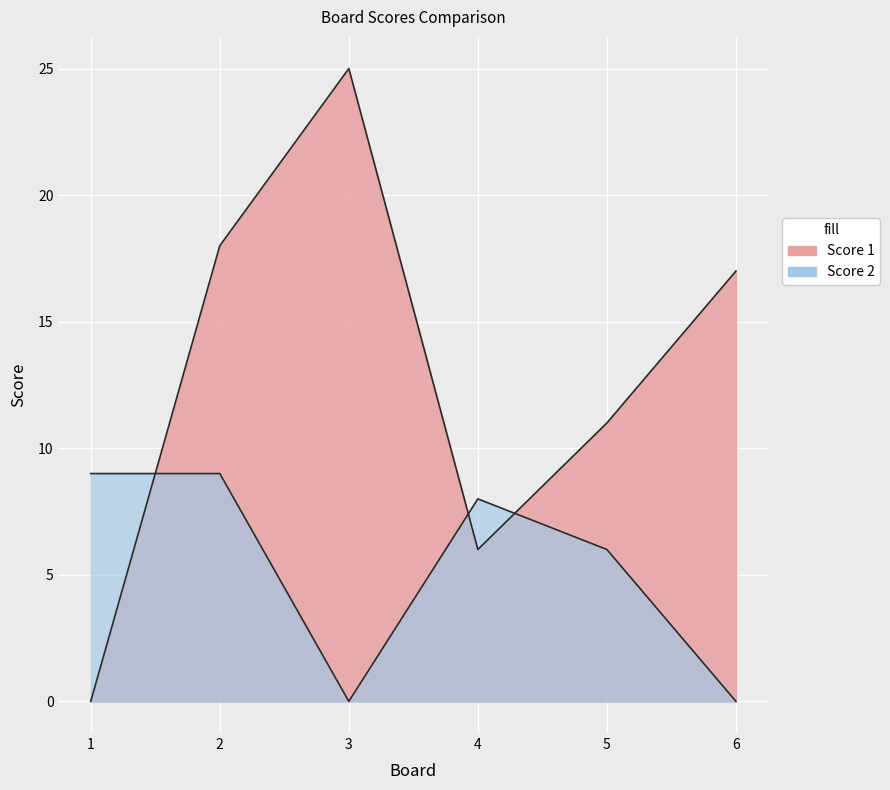

Reading left to right, list all the values displayed in this chart.

Score 1: 1=0	2=18	3=25	4=6	5=11	6=17
Score 2: 1=9	2=9	3=0	4=8	5=6	6=0